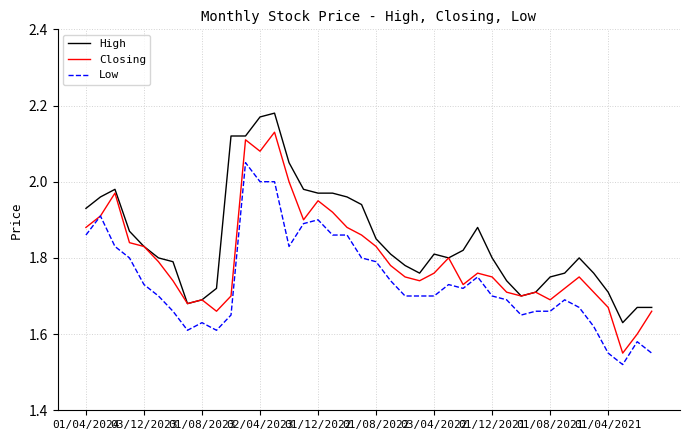

Rank the series by their average value, from highest to lowest.

High, Closing, Low